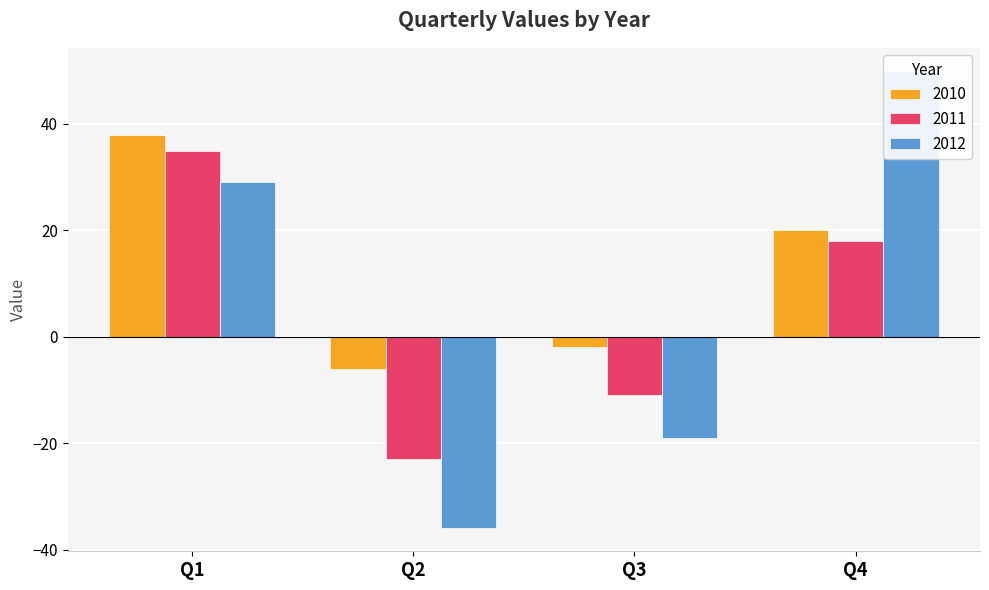

What is the minimum value for 2012?

-36